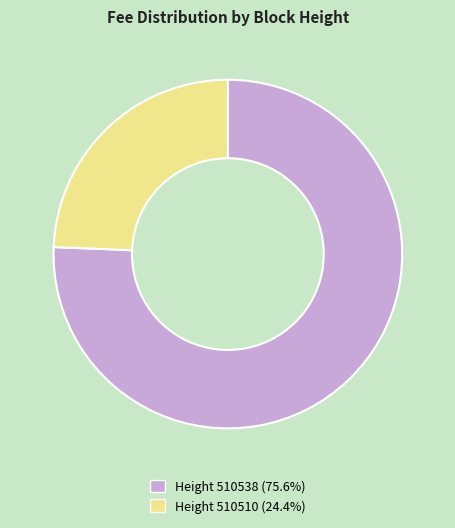

Does any single category account for the majority?

Yes